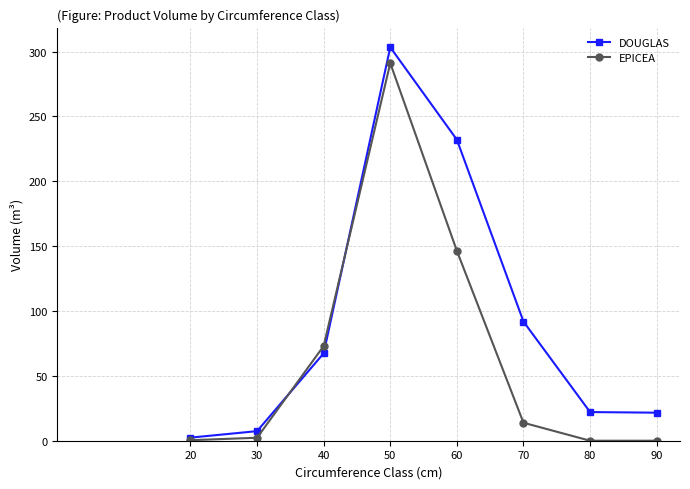

How many data points in EPICEA are above 13?

4